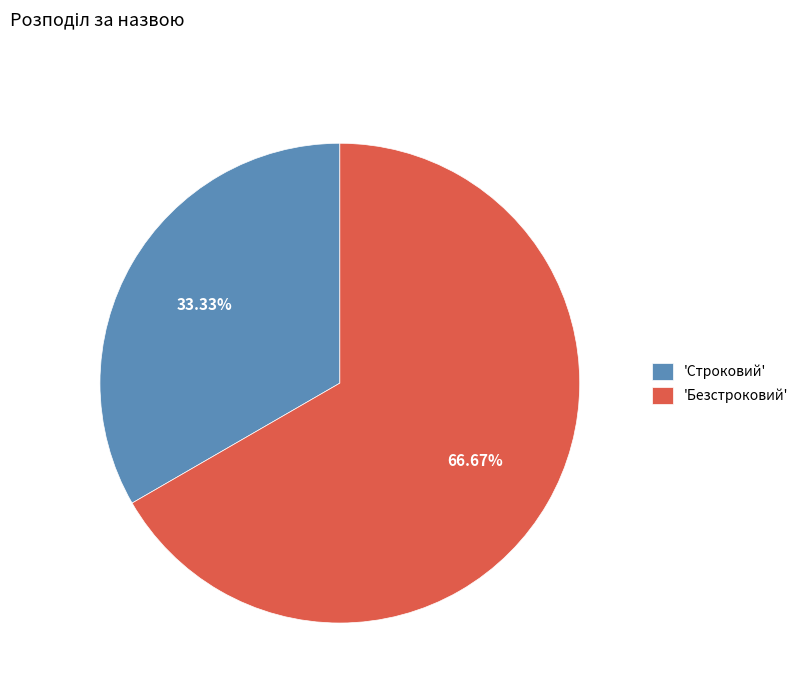

Which category has the biggest portion of the pie?

'Безстроковий'